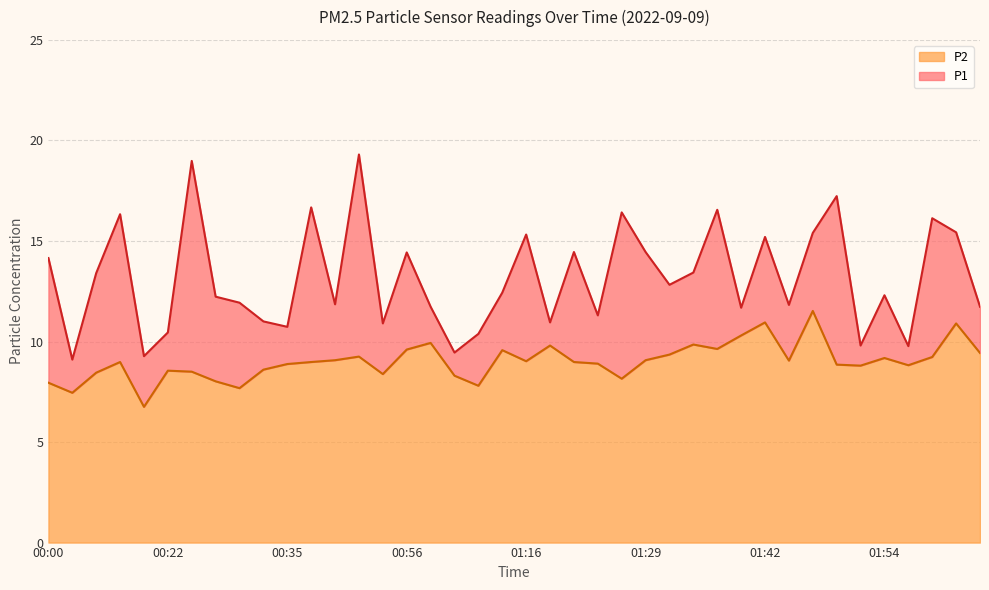

At which category is the sum across all series the highest?

00:50